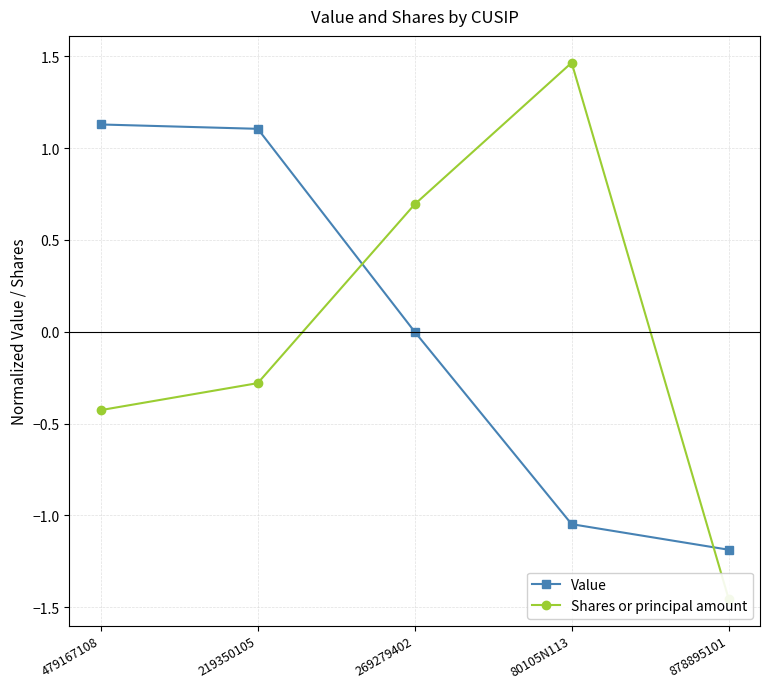

True or false: Shares or principal amount and Value cross at least once.

True